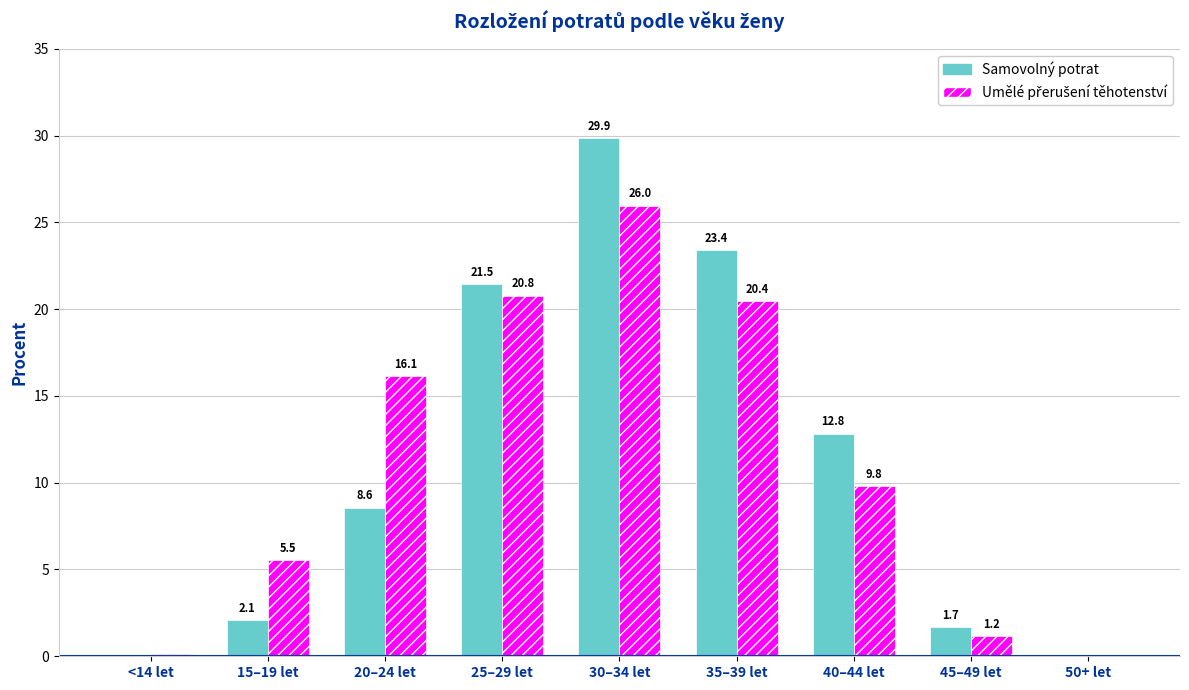

What is the greatest value displayed?

29.9